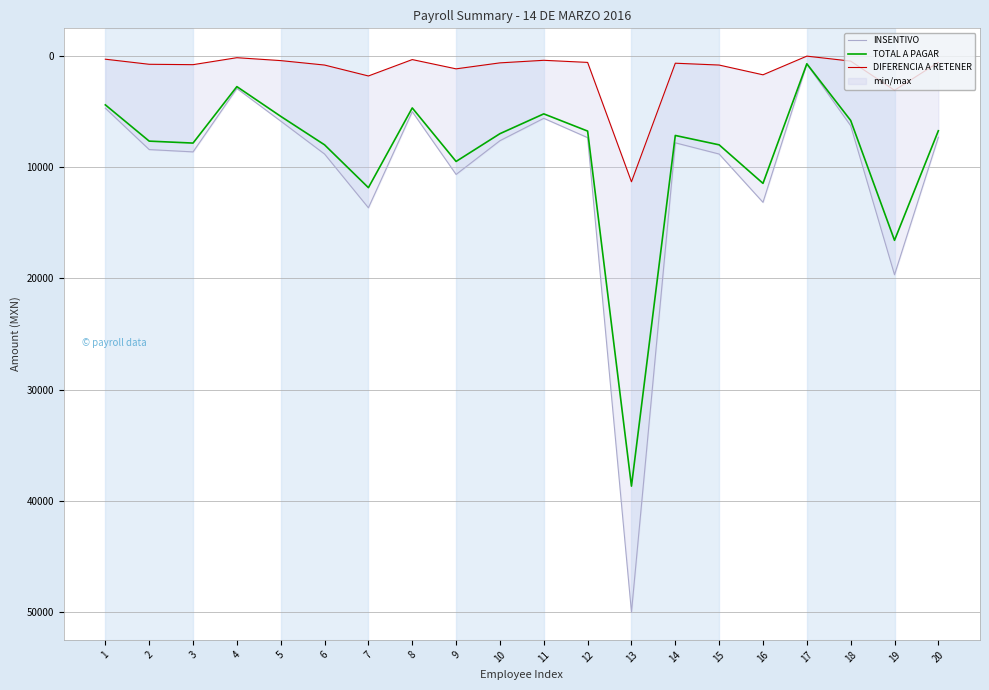

Reading left to right, extract all data points from this chart.

INSENTIVO: 4707.0	8424.1	8633.2	2931.7	5864.8	8825.5	13656.5	5016.2	10660.2	7626.9	5615.4	7351.5	50000.0	7818.3	8825.5	13166.3	738.6	6279.4	19674.8	7318.7
TOTAL A PAGAR: 4405.7	7666.0	7840.9	2766.3	5437.5	7998.9	11848.6	4681.3	9492.3	6996.3	5215.3	6762.6	38679.1	7157.1	7998.9	11463.1	713.5	5807.0	16581.4	6733.3
DIFERENCIA A RETENER: 301.3	758.2	792.2	165.4	427.2	826.7	1807.9	334.9	1167.9	630.6	400.1	589.0	11320.9	661.2	826.7	1703.2	25.0	472.3	3093.4	585.4